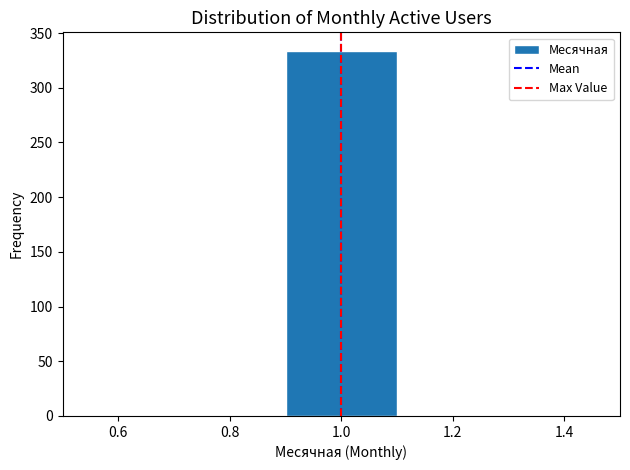

What is the height of the bar covering 0.9 to 1.1 on the x-axis? The values are not printed on the chart, so give them approximately, as read against the axis.

335